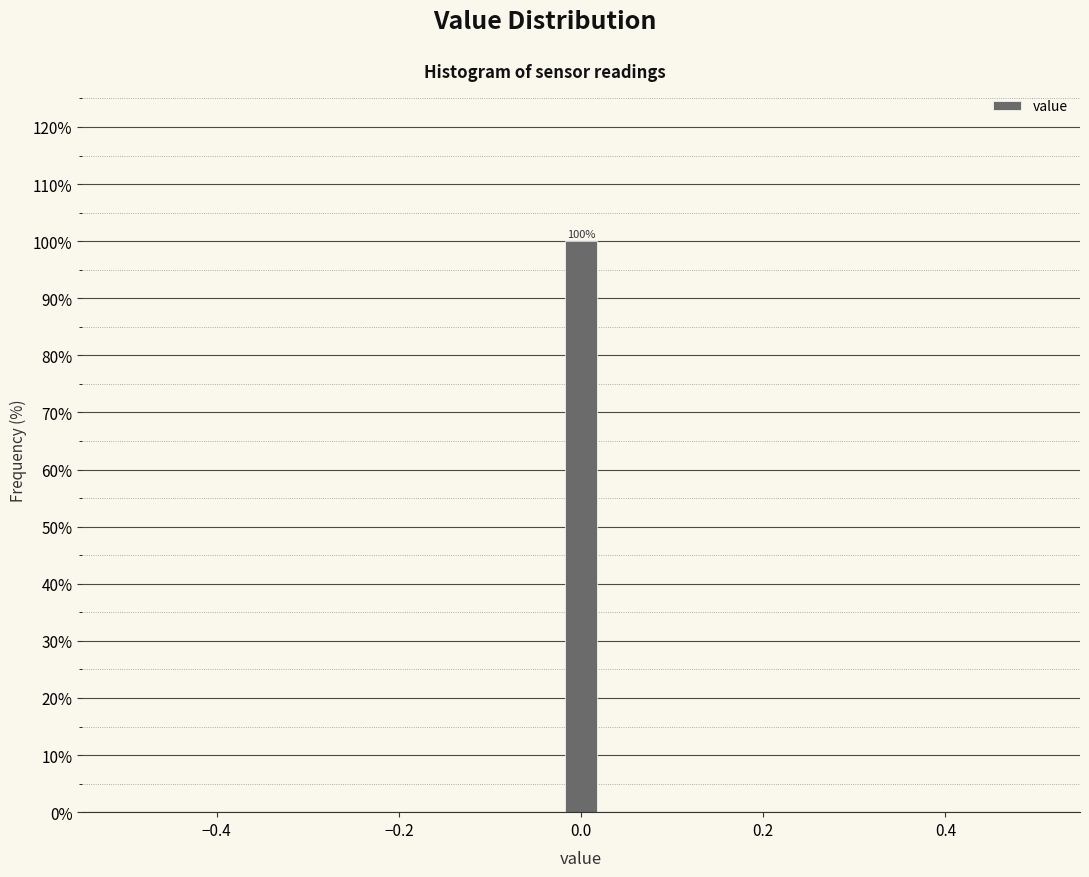

Around what value on the x-axis is the tallest bar? Give the approximate position of its centre, as read against the axis.

0.00